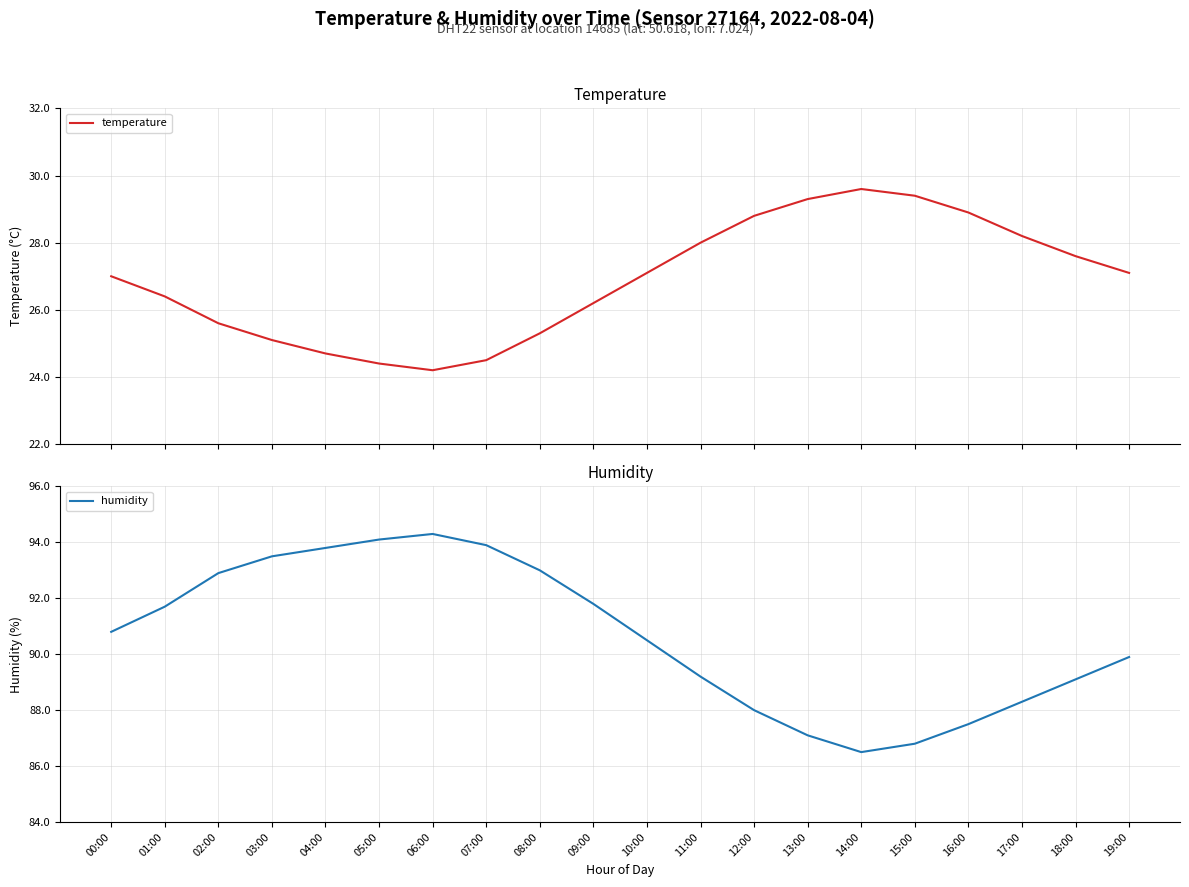

Which category has the lowest value in the temperature series?

06:00